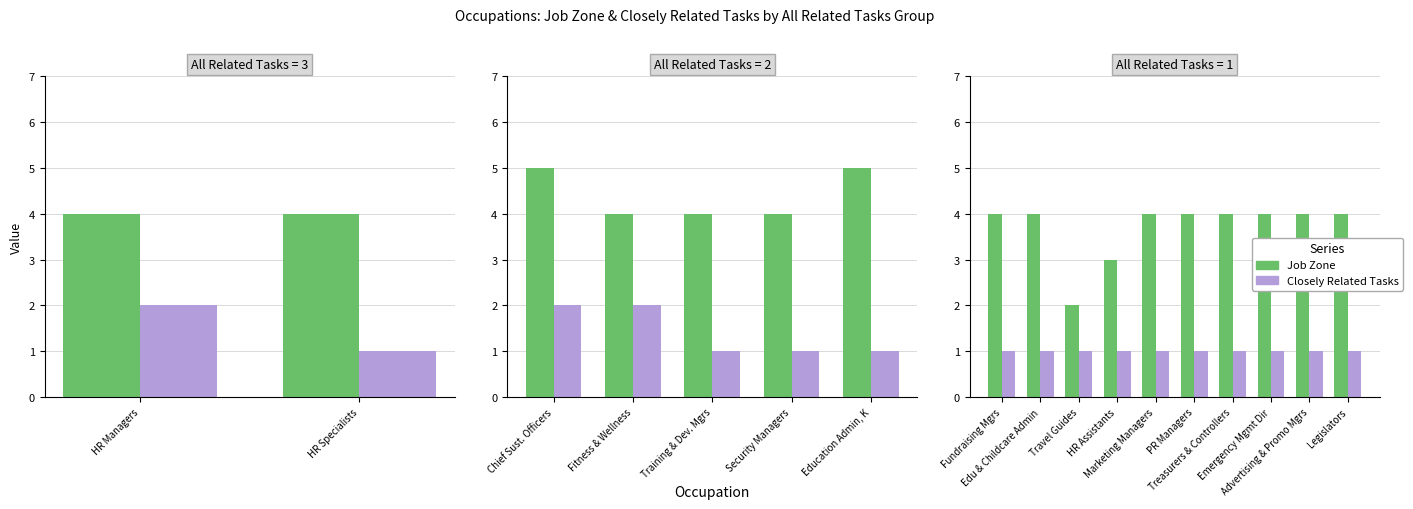

What is the sum of the Job Zone values at HR Assistants and Treasurers & Controllers?

7